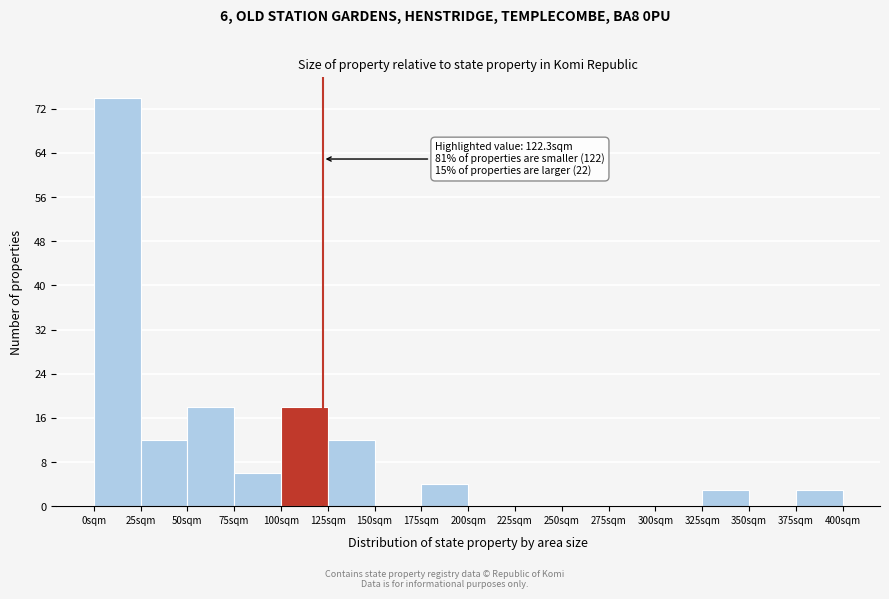

Over which range of the x-axis is the bar tallest?

0 to 25